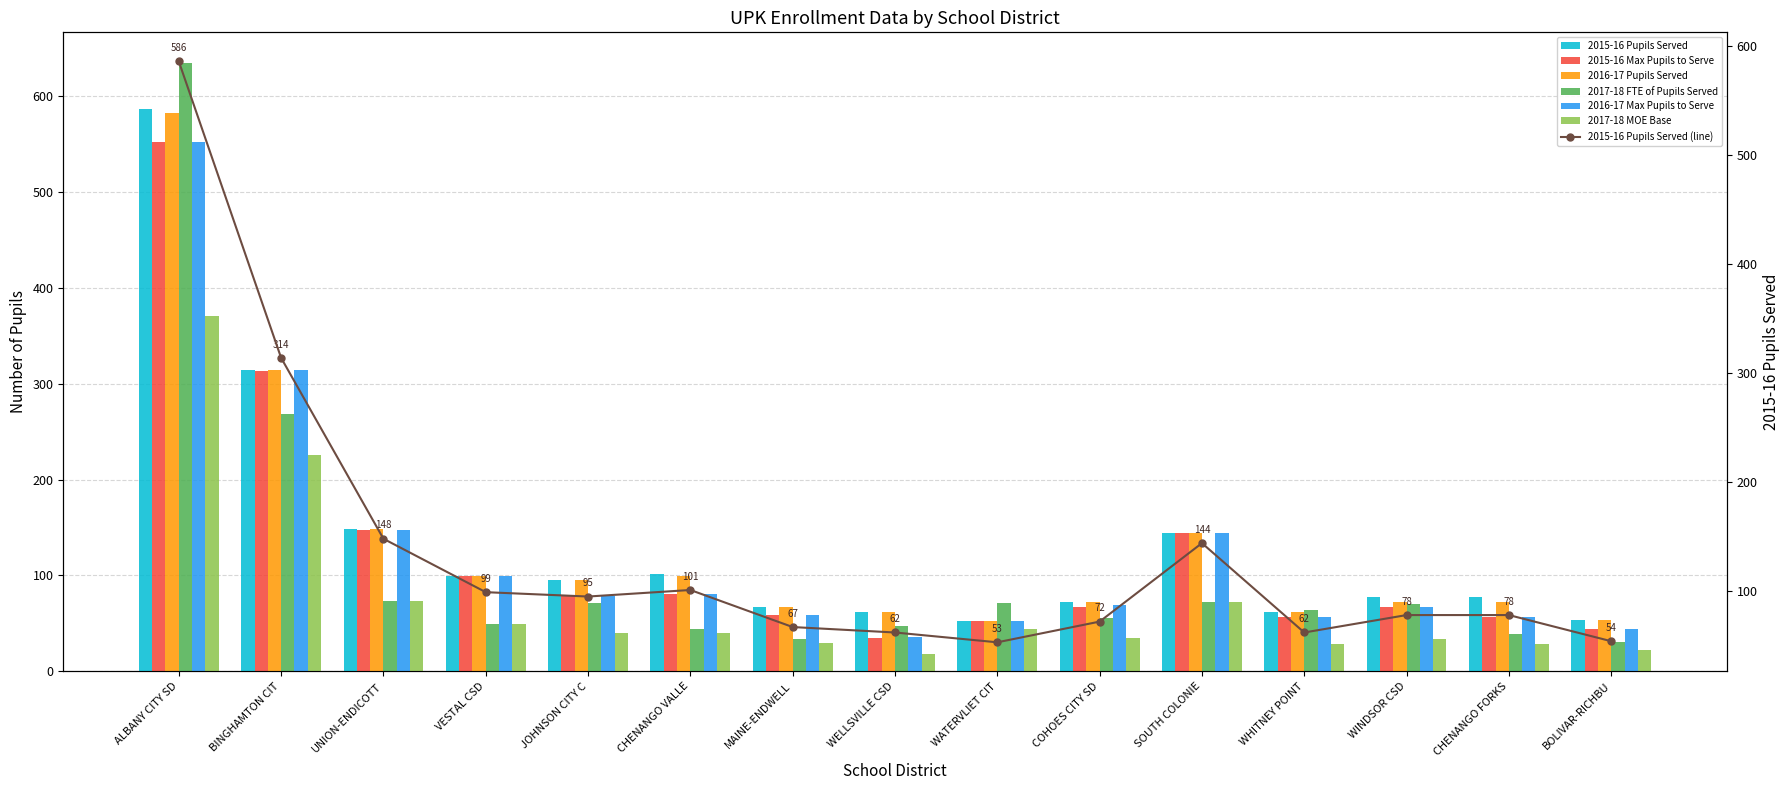

What is the maximum value for 2016-17 Max Pupils to Serve?

552.0